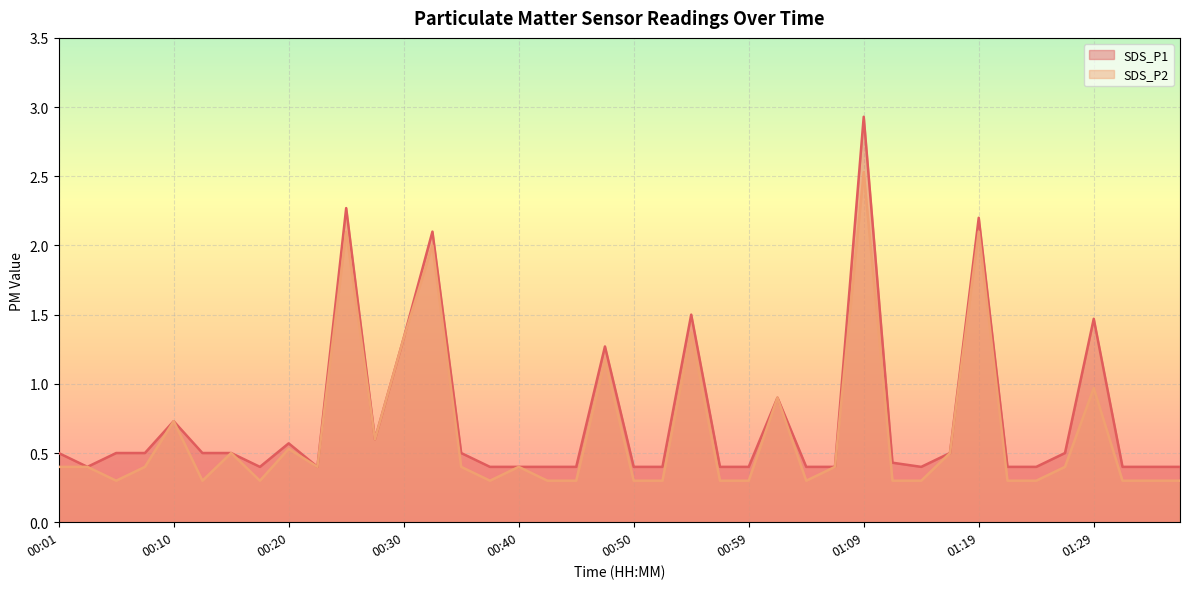

At how many categories does at least one series exceed 2?

4